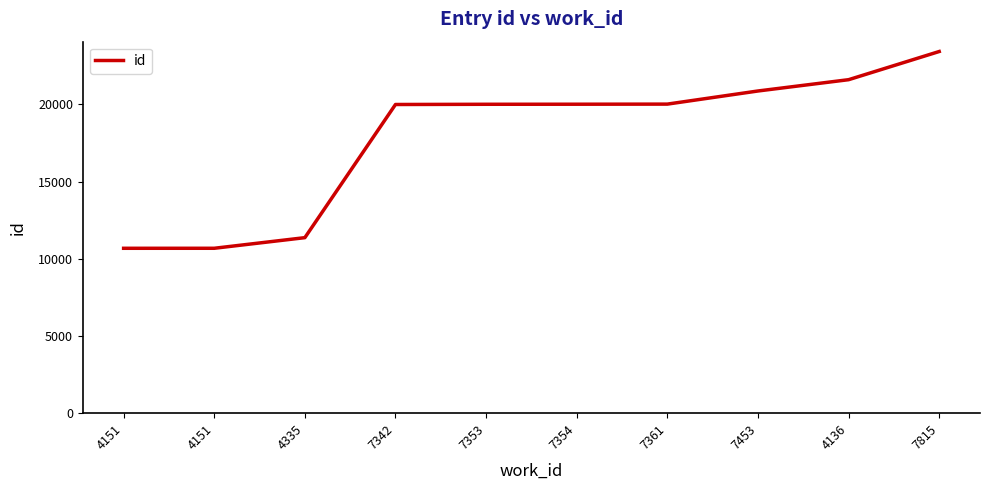

What is the smallest value displayed?

10679